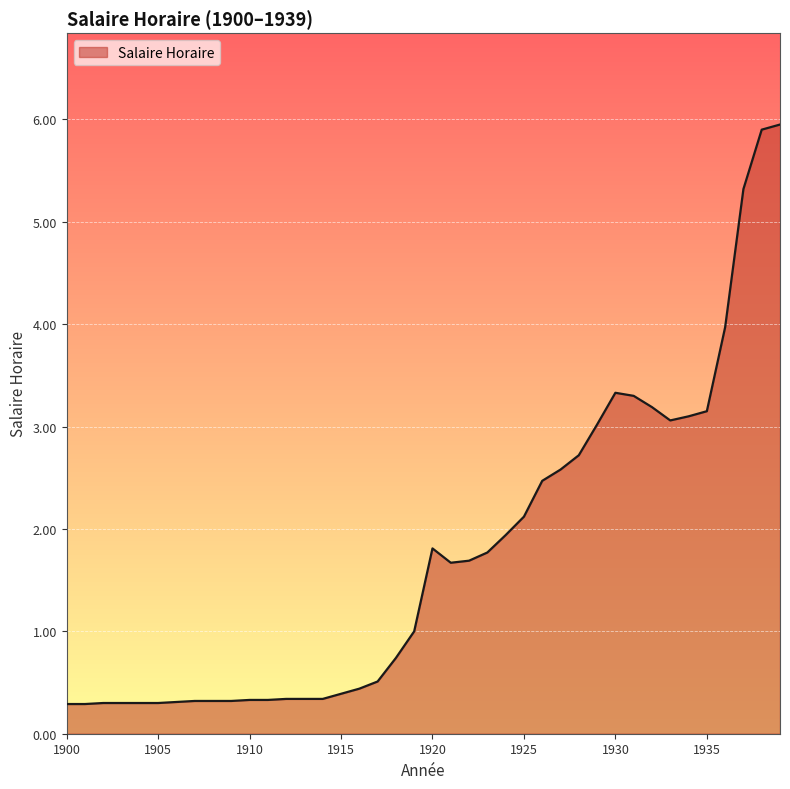

What is the difference between the maximum and minimum values?

5.7